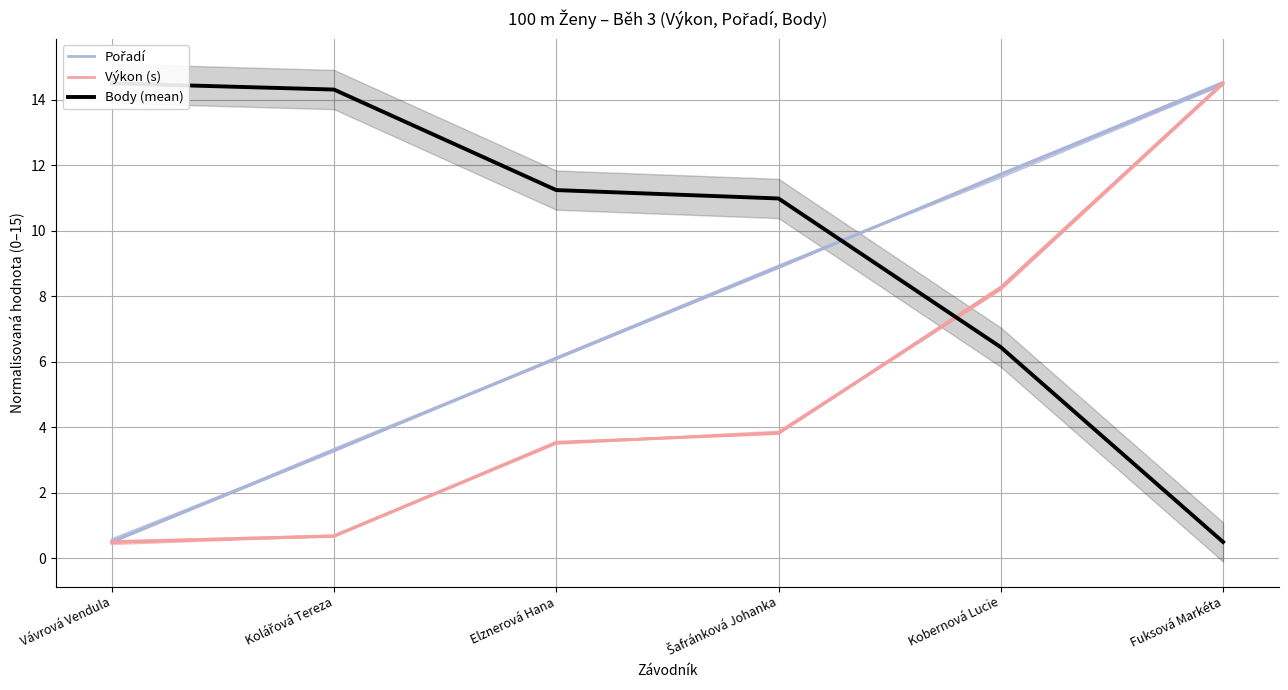

What is the spread (max minus min) of values at Fuksová Markéta?

14.0